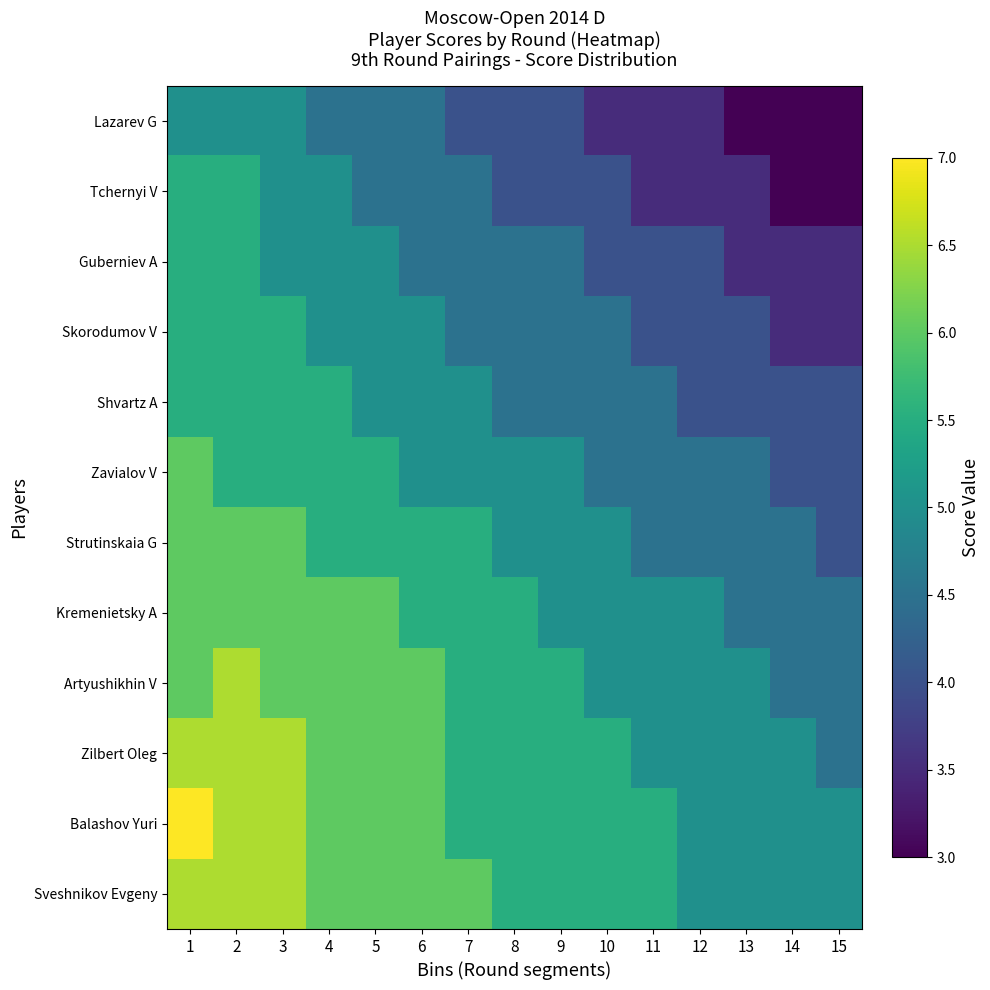

Reading left to right, list all the values displayed in this chart.

Sveshnikov Evgeny: 1=6.5	2=6.5	3=6.5	4=6.0	5=6.0	6=6.0	7=6.0	8=5.5	9=5.5	10=5.5	11=5.5	12=5.0	13=5.0	14=5.0	15=5.0
Balashov Yuri: 1=7.0	2=6.5	3=6.5	4=6.0	5=6.0	6=6.0	7=5.5	8=5.5	9=5.5	10=5.5	11=5.5	12=5.0	13=5.0	14=5.0	15=5.0
Zilbert Oleg: 1=6.5	2=6.5	3=6.5	4=6.0	5=6.0	6=6.0	7=5.5	8=5.5	9=5.5	10=5.5	11=5.0	12=5.0	13=5.0	14=5.0	15=4.5
Artyushikhin V: 1=6.0	2=6.5	3=6.0	4=6.0	5=6.0	6=6.0	7=5.5	8=5.5	9=5.5	10=5.0	11=5.0	12=5.0	13=5.0	14=4.5	15=4.5
Kremenietsky A: 1=6.0	2=6.0	3=6.0	4=6.0	5=6.0	6=5.5	7=5.5	8=5.5	9=5.0	10=5.0	11=5.0	12=5.0	13=4.5	14=4.5	15=4.5
Strutinskaia G: 1=6.0	2=6.0	3=6.0	4=5.5	5=5.5	6=5.5	7=5.5	8=5.0	9=5.0	10=5.0	11=4.5	12=4.5	13=4.5	14=4.5	15=4.0
Zavialov V: 1=6.0	2=5.5	3=5.5	4=5.5	5=5.5	6=5.0	7=5.0	8=5.0	9=5.0	10=4.5	11=4.5	12=4.5	13=4.5	14=4.0	15=4.0
Shvartz A: 1=5.5	2=5.5	3=5.5	4=5.5	5=5.0	6=5.0	7=5.0	8=4.5	9=4.5	10=4.5	11=4.5	12=4.0	13=4.0	14=4.0	15=4.0
Skorodumov V: 1=5.5	2=5.5	3=5.5	4=5.0	5=5.0	6=5.0	7=4.5	8=4.5	9=4.5	10=4.5	11=4.0	12=4.0	13=4.0	14=3.5	15=3.5
Guberniev A: 1=5.5	2=5.5	3=5.0	4=5.0	5=5.0	6=4.5	7=4.5	8=4.5	9=4.5	10=4.0	11=4.0	12=4.0	13=3.5	14=3.5	15=3.5
Tchernyi V: 1=5.5	2=5.5	3=5.0	4=5.0	5=4.5	6=4.5	7=4.5	8=4.0	9=4.0	10=4.0	11=3.5	12=3.5	13=3.5	14=3.0	15=3.0
Lazarev G: 1=5.0	2=5.0	3=5.0	4=4.5	5=4.5	6=4.5	7=4.0	8=4.0	9=4.0	10=3.5	11=3.5	12=3.5	13=3.0	14=3.0	15=3.0